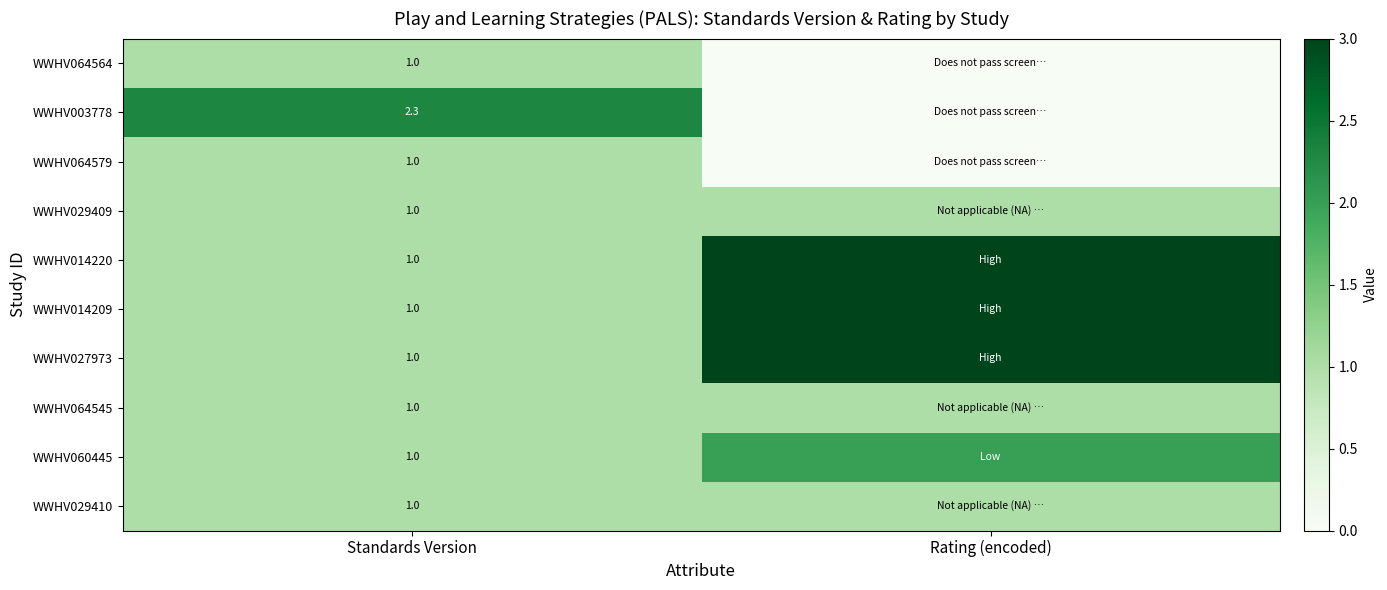

What is the total value across all series at Standards Version?

11.3